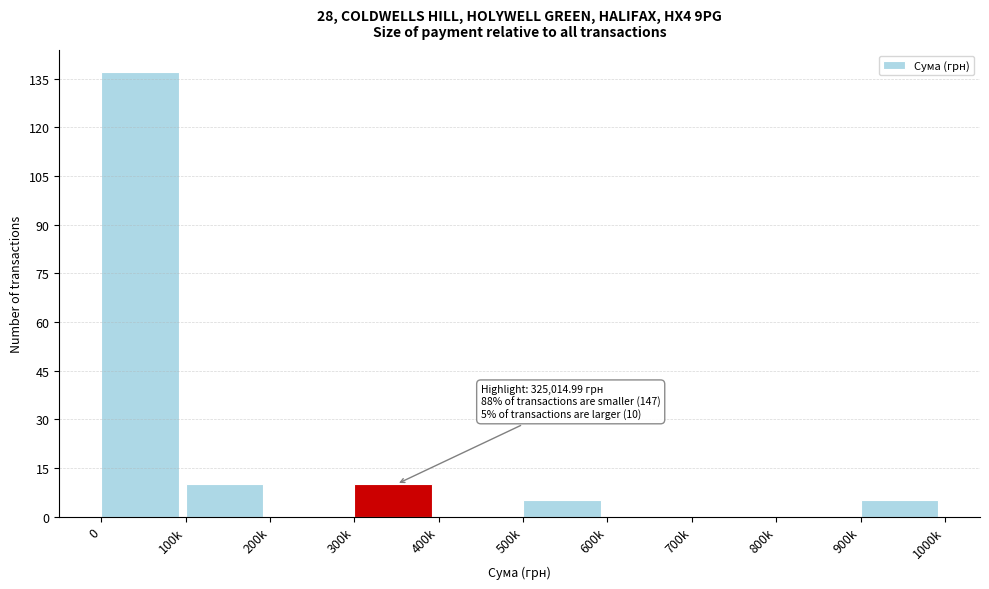

Reading left to right, transcribe all the data shown in this chart.

0=137	100k=10	200k=0	300k=10	400k=0	500k=5	600k=0	700k=0	800k=0	900k=5